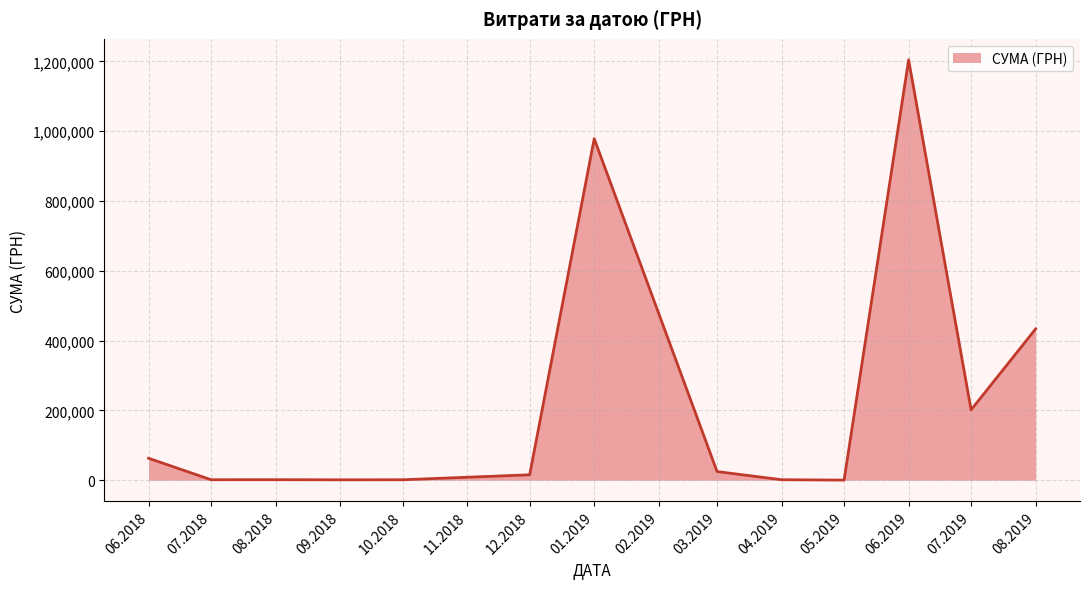

Is it true that the value at 06.2019 is 1204251.0?

True